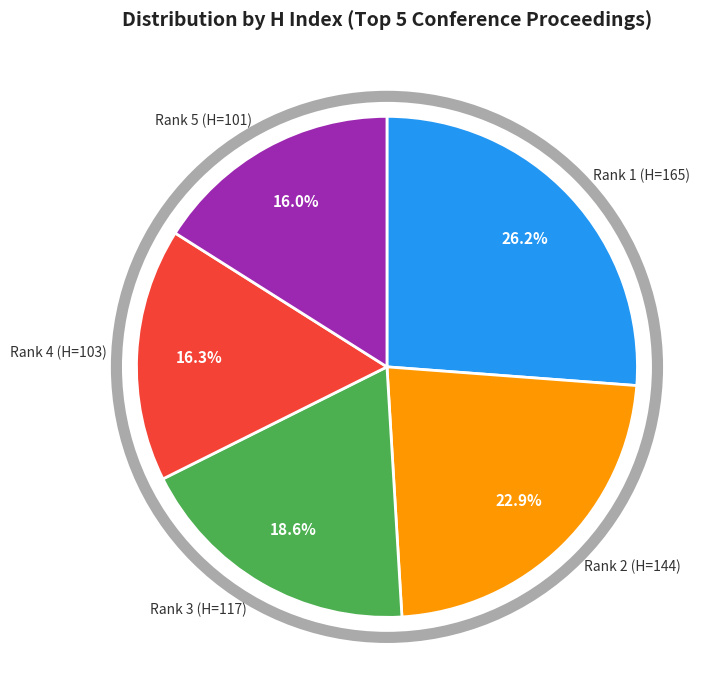

Is there any slice that represents more than half of the pie?

No